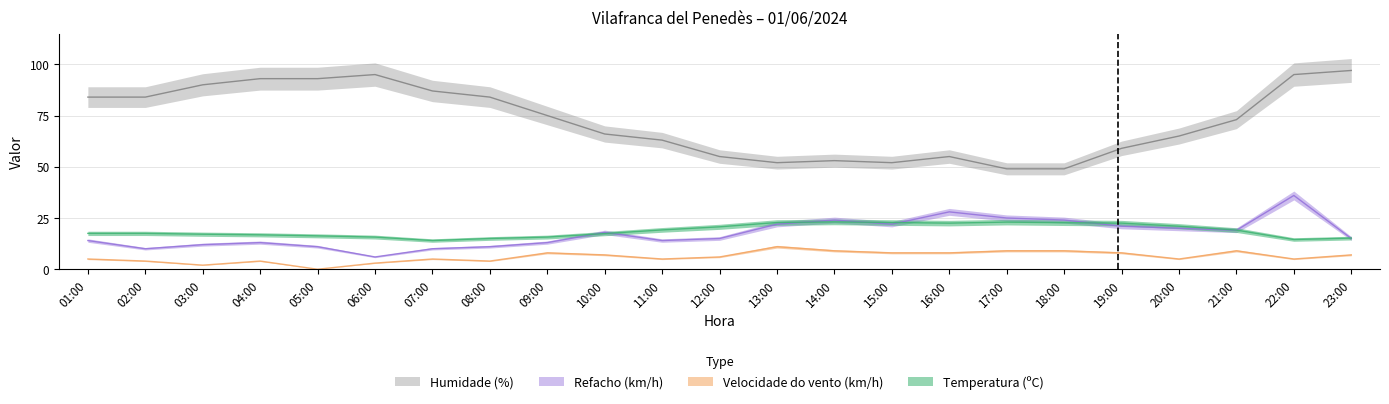

At which category does the chart reach its minimum across all series?

05:00